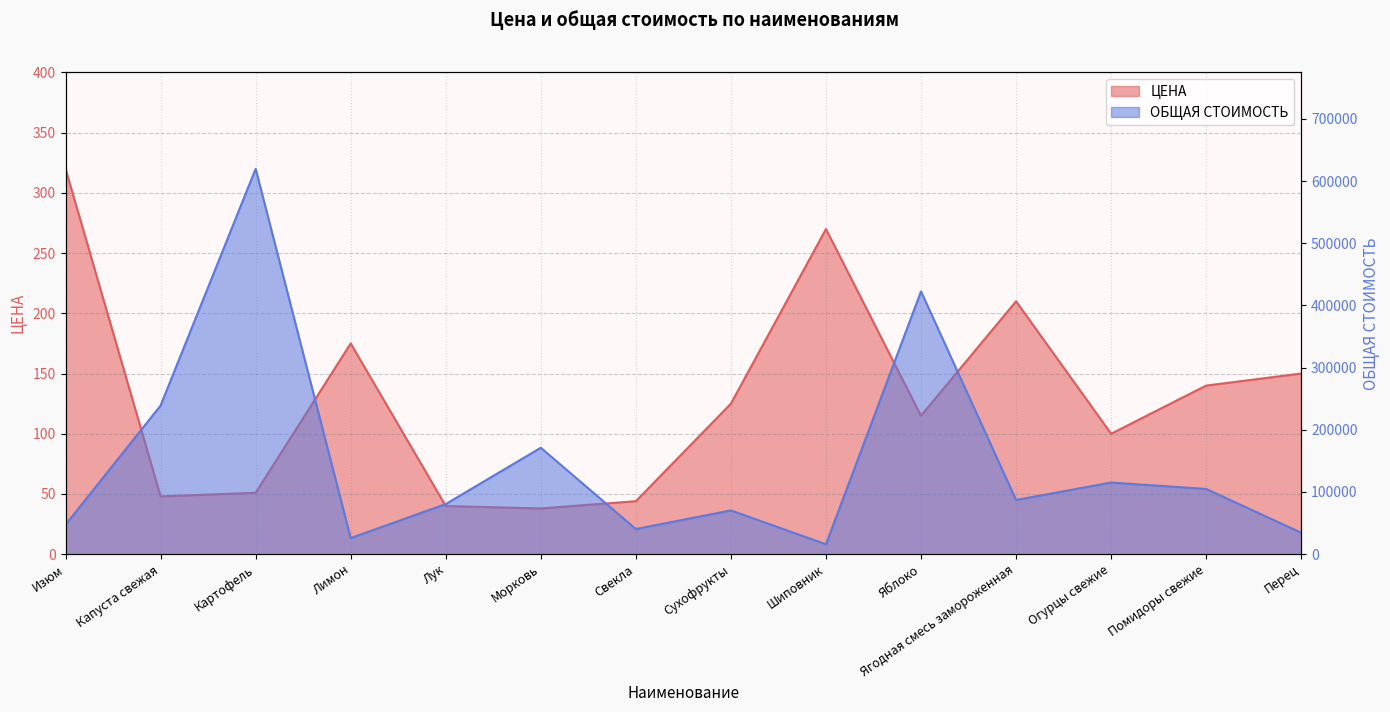

At which category is the sum across all series the highest?

Картофель